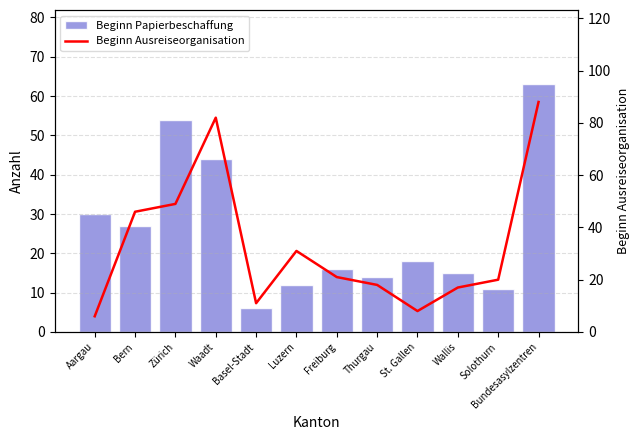

Rank the series by their maximum value, from lowest to highest.

Beginn Papierbeschaffung, Beginn Ausreiseorganisation